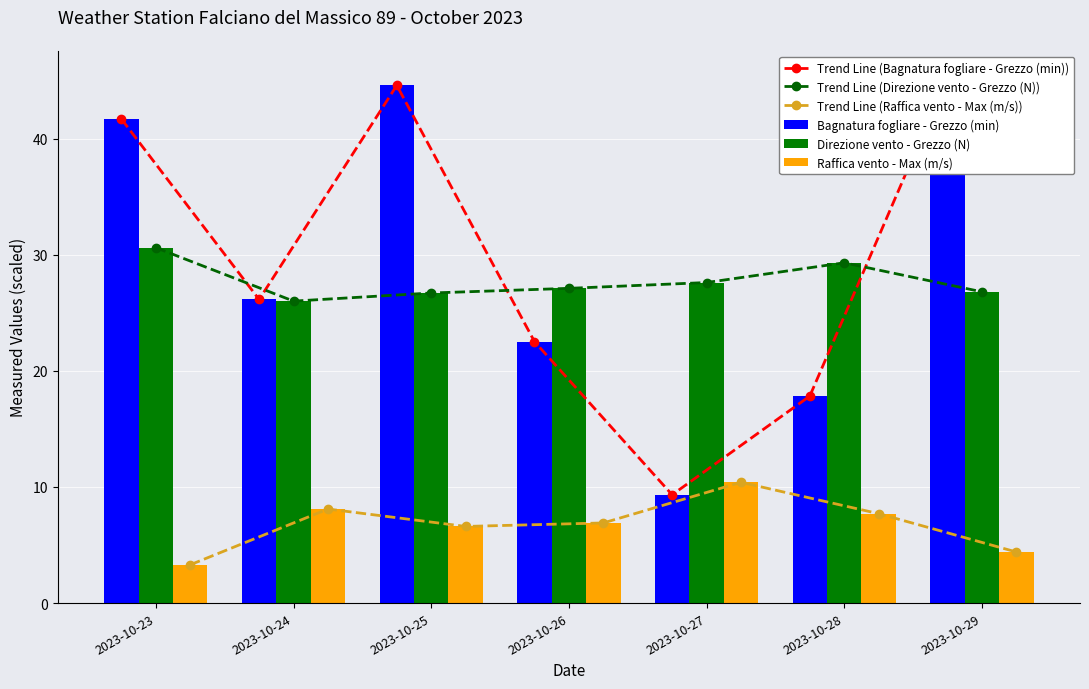

What value does the Direzione vento - Grezzo (N) series have at 2023-10-24?

26.0